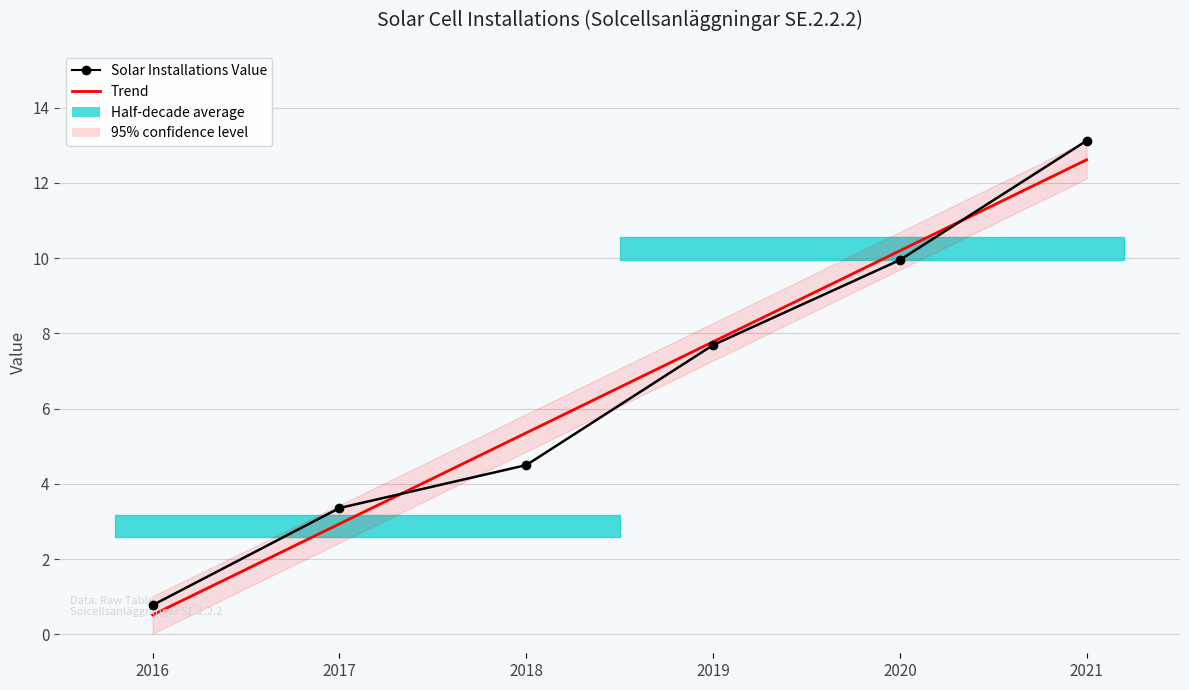

Is it true that Trend equals 7.8 at 2019?

True